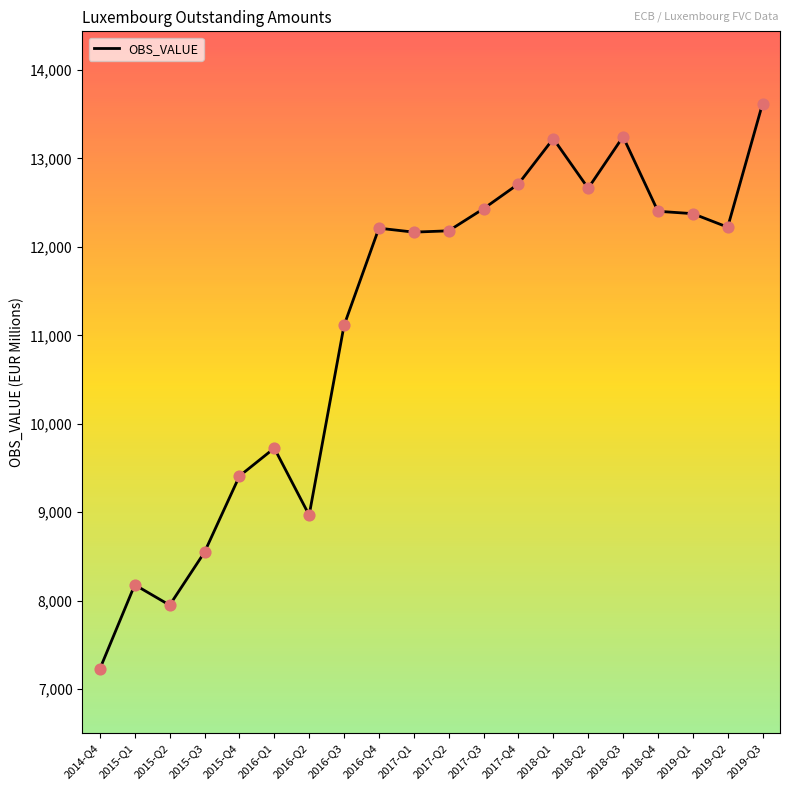

What is the ratio of the value at 2015-Q3 to the value at 2016-Q3?

0.8